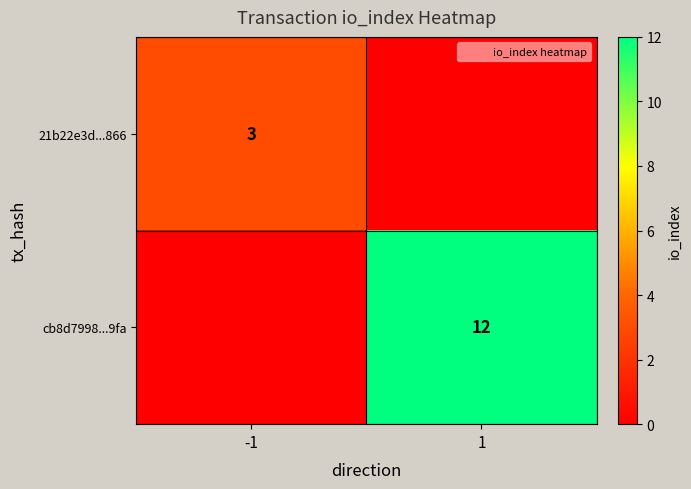

Between -1 and 1, which series saw the biggest shift?

cb8d7998...9fa